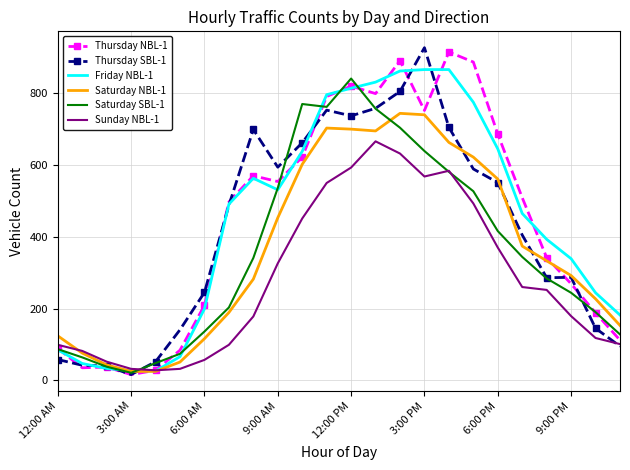

Which series has the widest spread of values?

Thursday SBL-1